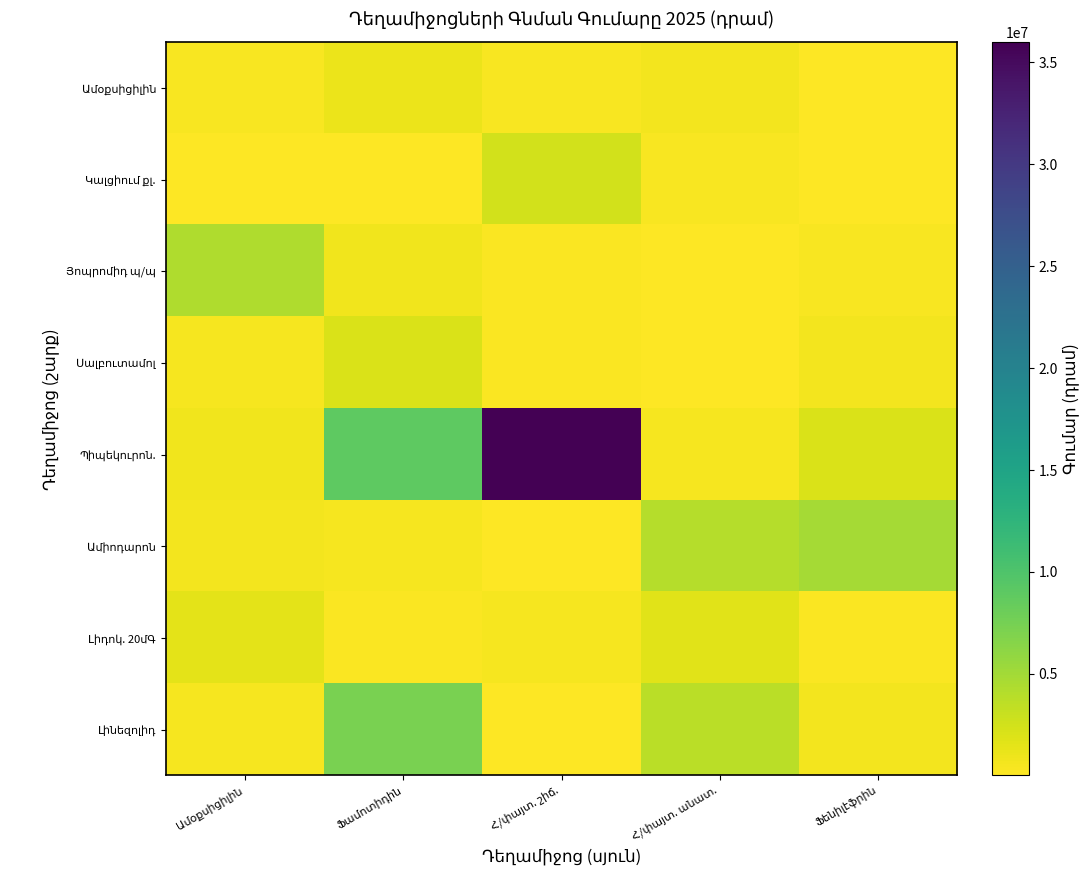

Which series has the widest spread of values?

Պիպեկուրոն.